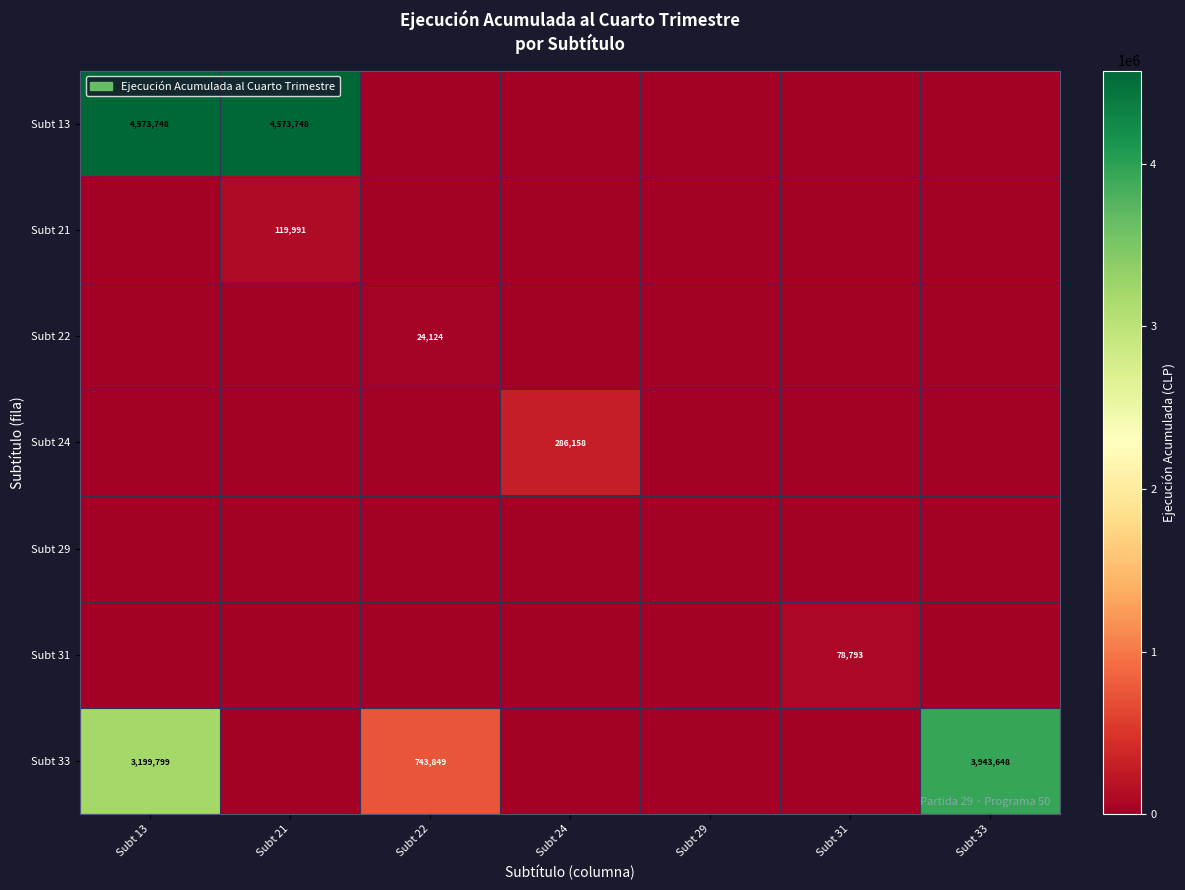

Is it true that Subt 33 equals 849301 at Subt 13?

False